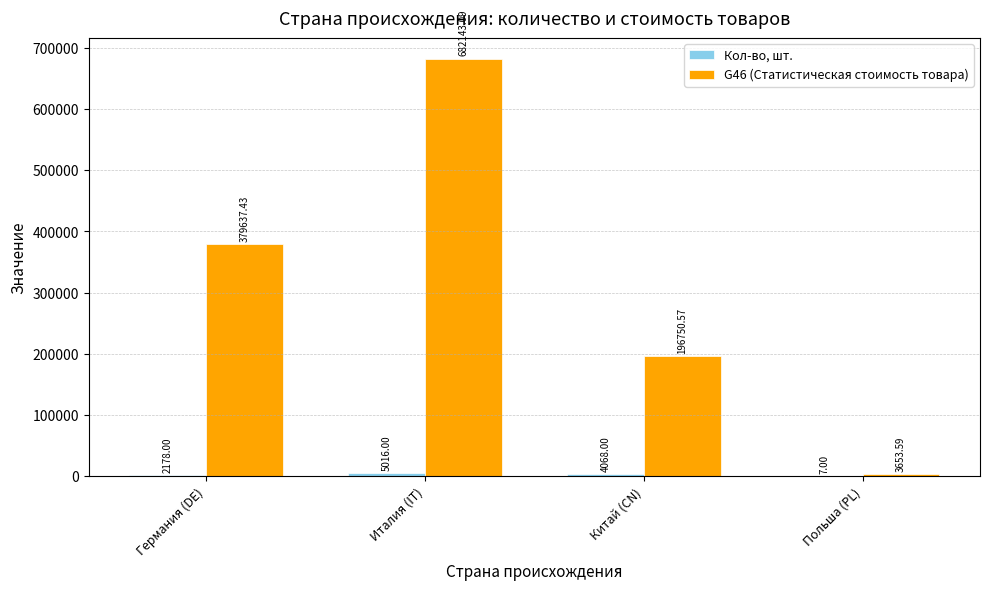

How many groups of bars are there?

4